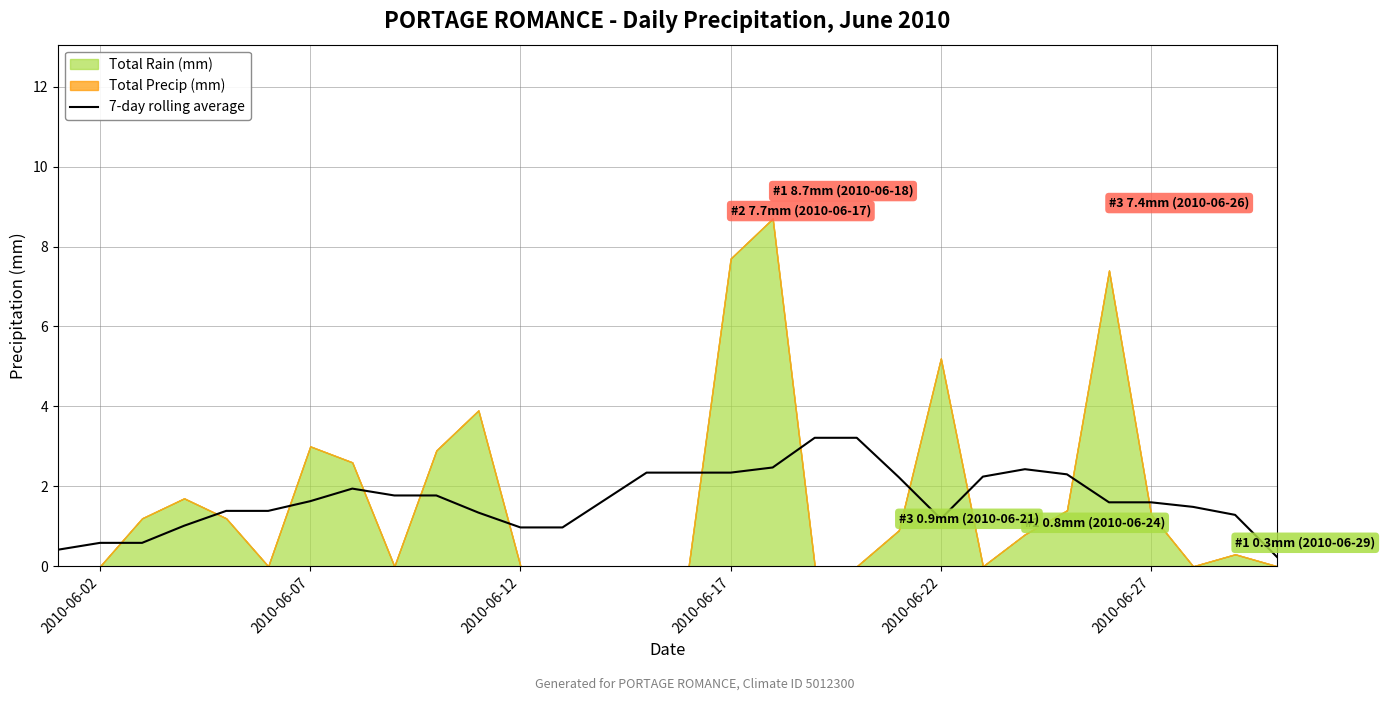

True or false: 7-day rolling average has a value of 1.2 at 2010-06-22.

True